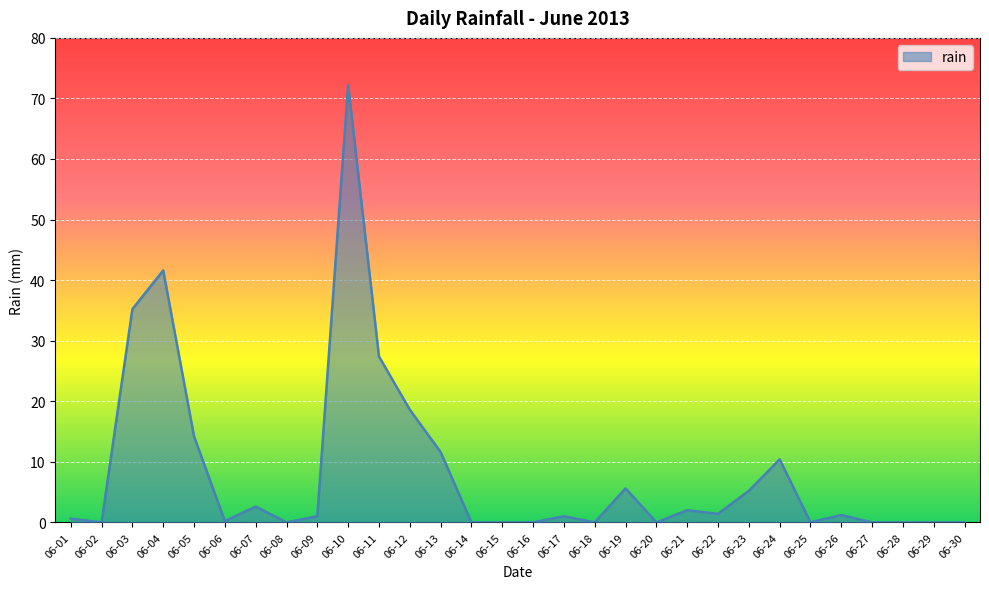

The chart shows a value of 9.2 at 06-19. True or false?

False